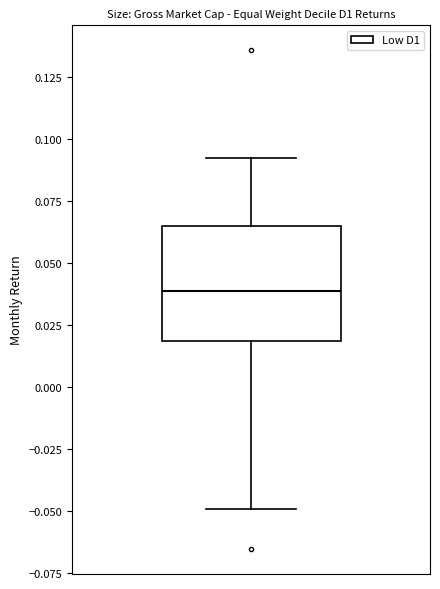

Transcribe this box plot: give where the median line is, the range the box spans, and where the two whiskers end, as read against the y-axis. The values are not printed on the chart, so give them approximately, as read against the axis.

median 0.040, box 0.020 to 0.065, whiskers -0.050 to 0.090